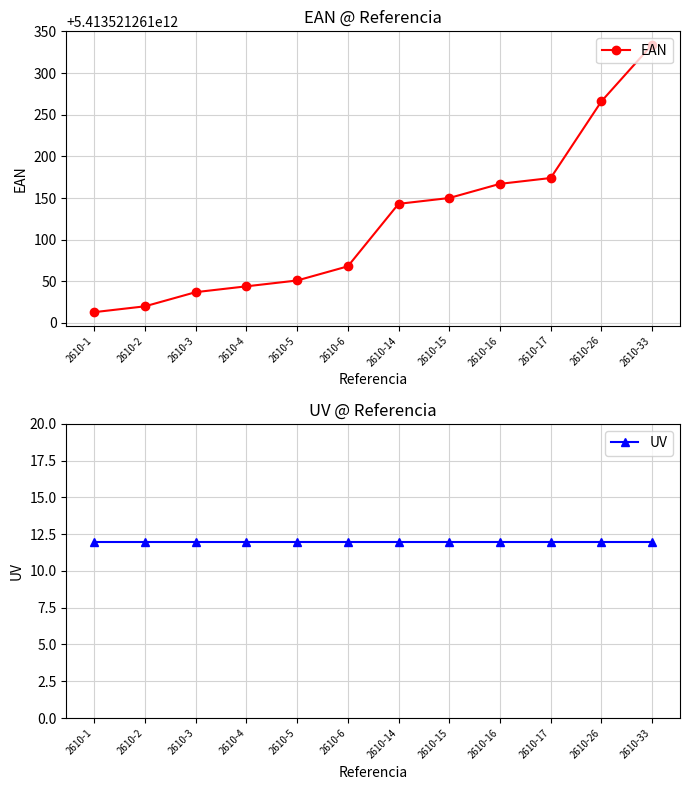

True or false: EAN and UV intersect in this chart.

False